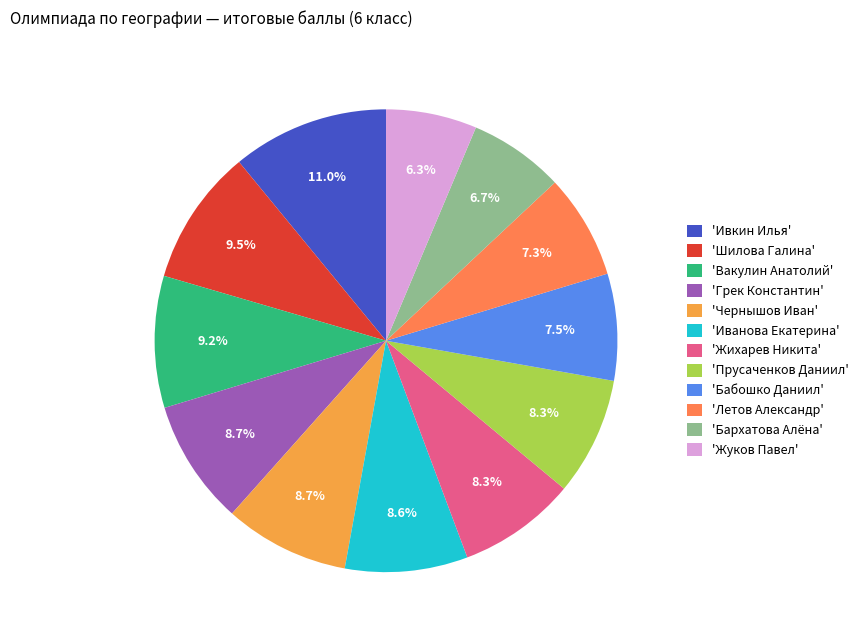

Count the number of slices in the pie.

12